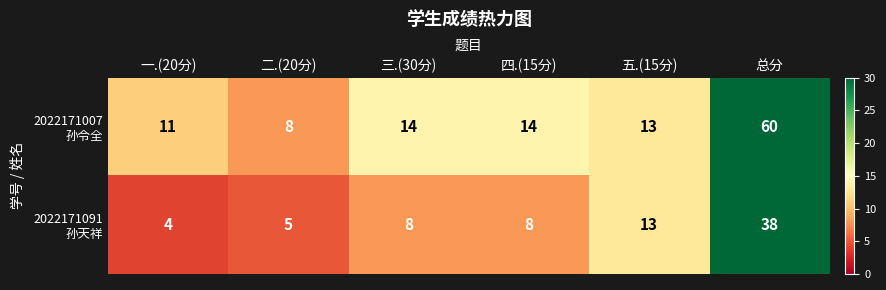

What is the difference between the highest and lowest values at 四.(15分)?

6